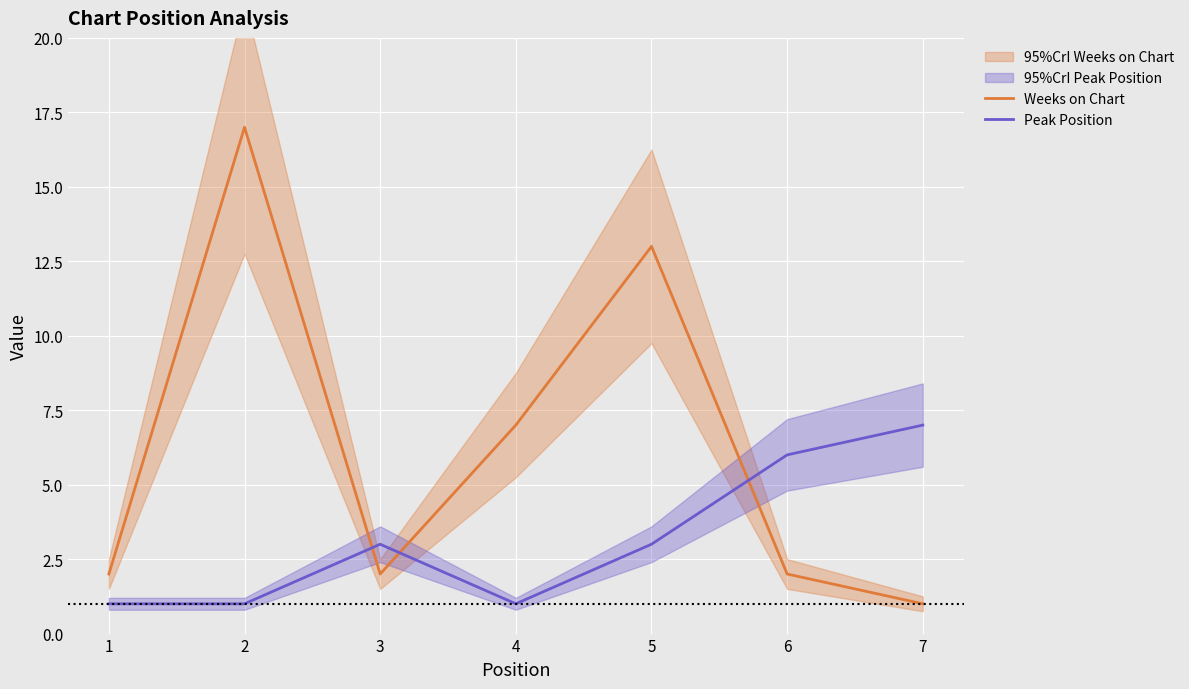

True or false: Peak Position has a value of 1 at 2.

True